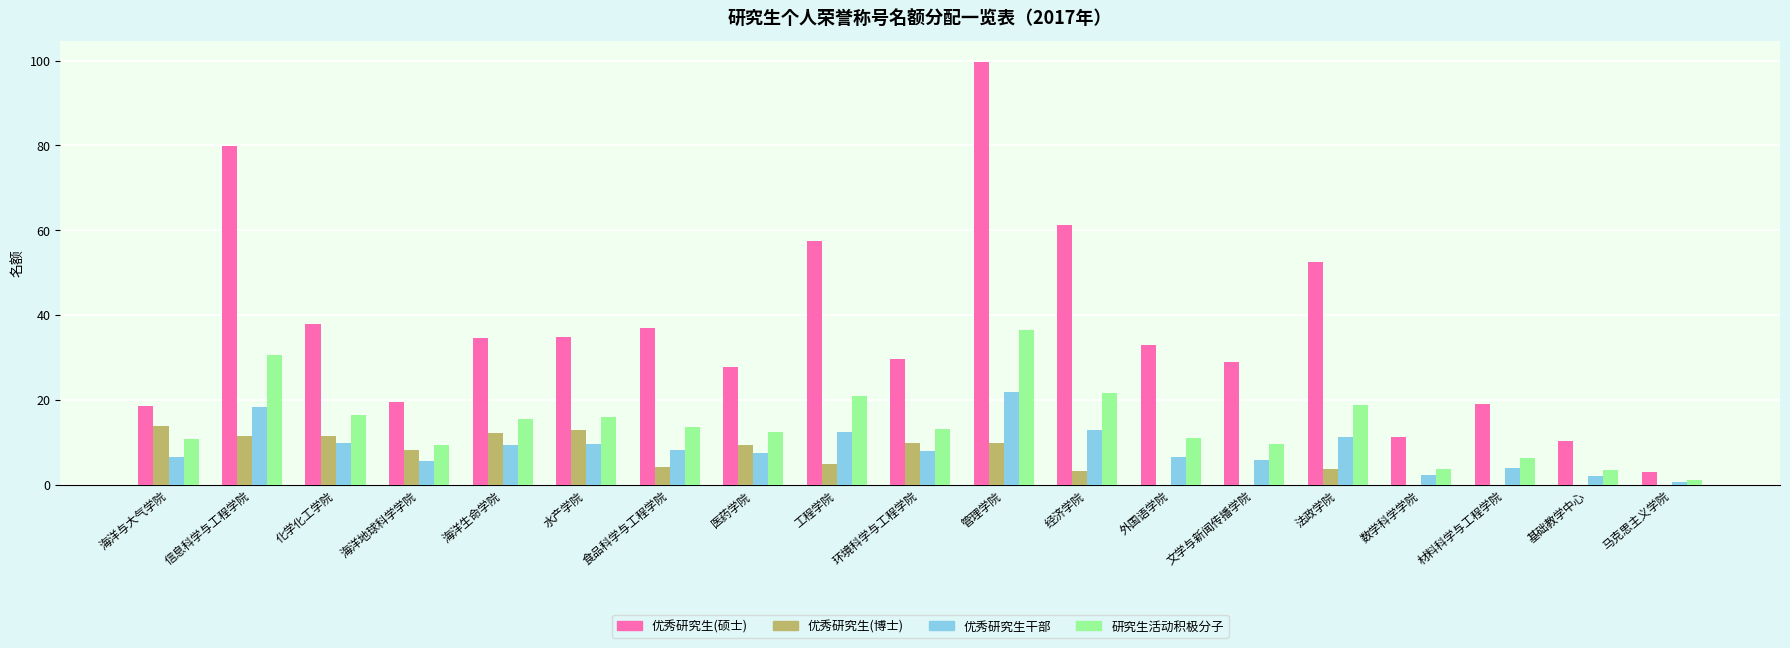

What is the sum of all 优秀研究生干部 values?

162.1